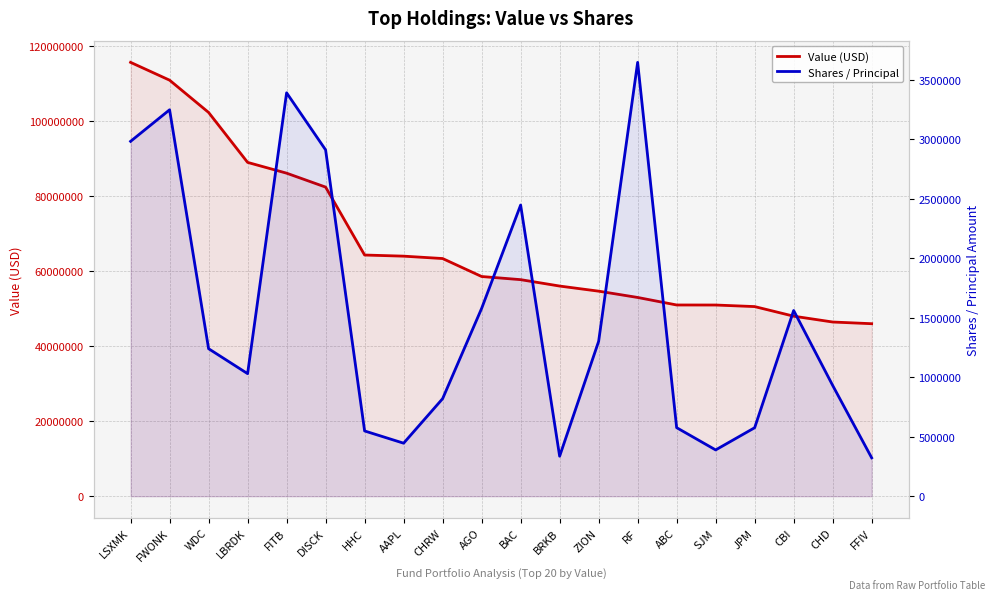

What is the difference between the maximum and second lowest values in the Shares / Principal series?

3311323